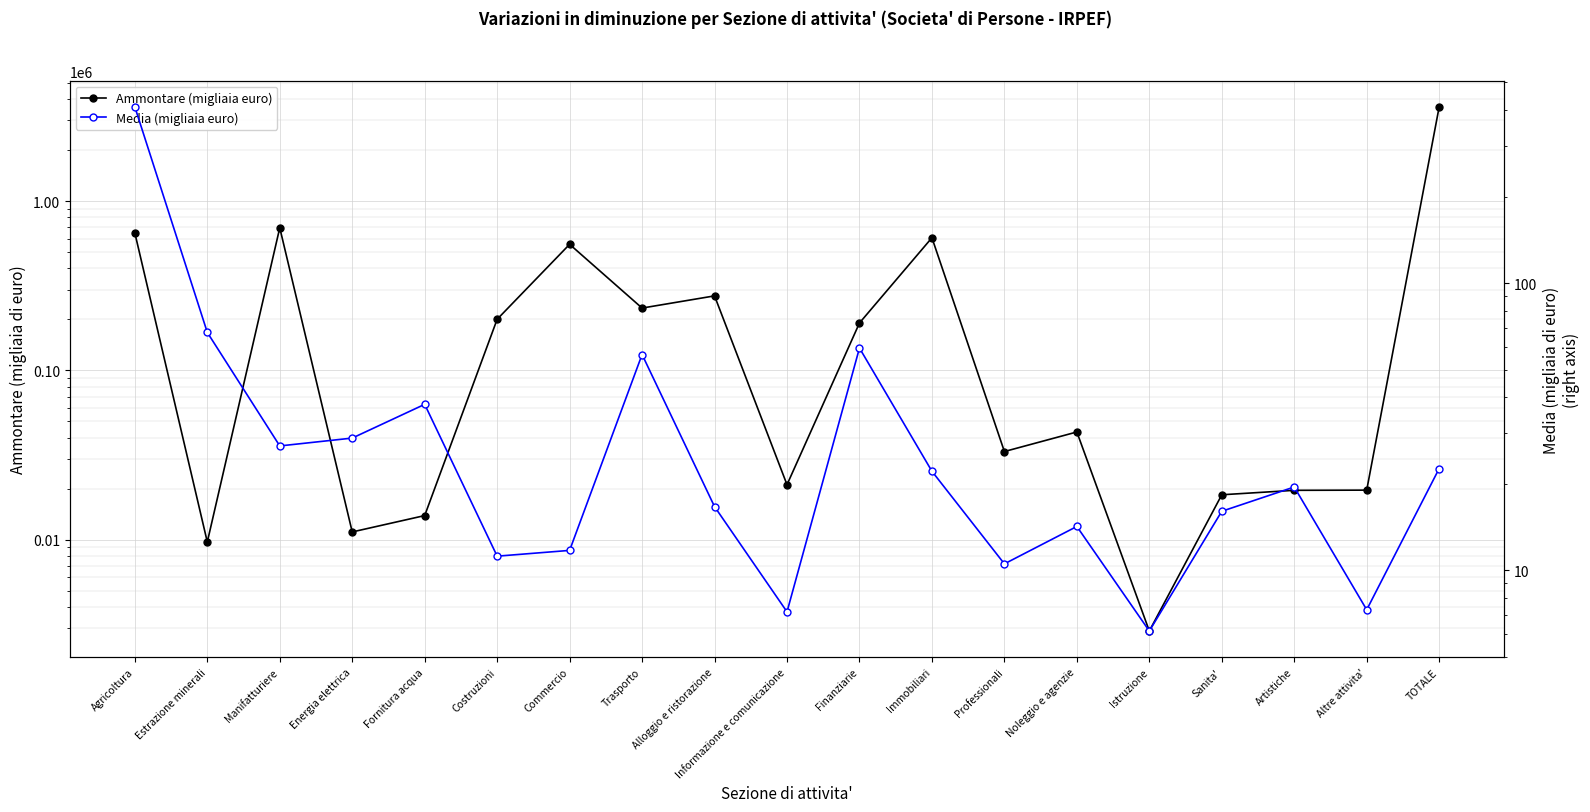

Reading left to right, transcribe all the data shown in this chart.

Ammontare (migliaia euro): Agricoltura=648131.0	Estrazione minerali=9695.0	Manifatturiere=694952.0	Energia elettrica=11108.0	Fornitura acqua=13878.0	Costruzioni=200340.0	Commercio=555294.0	Trasporto=233324.0	Alloggio e ristorazione=275375.0	Informazione e comunicazione=21123.0	Finanziarie=190443.0	Immobiliari=607150.0	Professionali=33158.0	Noleggio e agenzie=43260.0	Istruzione=2888.0	Sanita'=18417.0	Artistiche=19566.0	Altre attivita'=19616.0	TOTALE=3599119.0
Media (migliaia euro): Agricoltura=411.0	Estrazione minerali=67.3	Manifatturiere=27.1	Energia elettrica=28.9	Fornitura acqua=37.8	Costruzioni=11.2	Commercio=11.7	Trasporto=56.4	Alloggio e ristorazione=16.6	Informazione e comunicazione=7.2	Finanziarie=59.4	Immobiliari=22.1	Professionali=10.5	Noleggio e agenzie=14.2	Istruzione=6.1	Sanita'=16.0	Artistiche=19.5	Altre attivita'=7.3	TOTALE=22.6